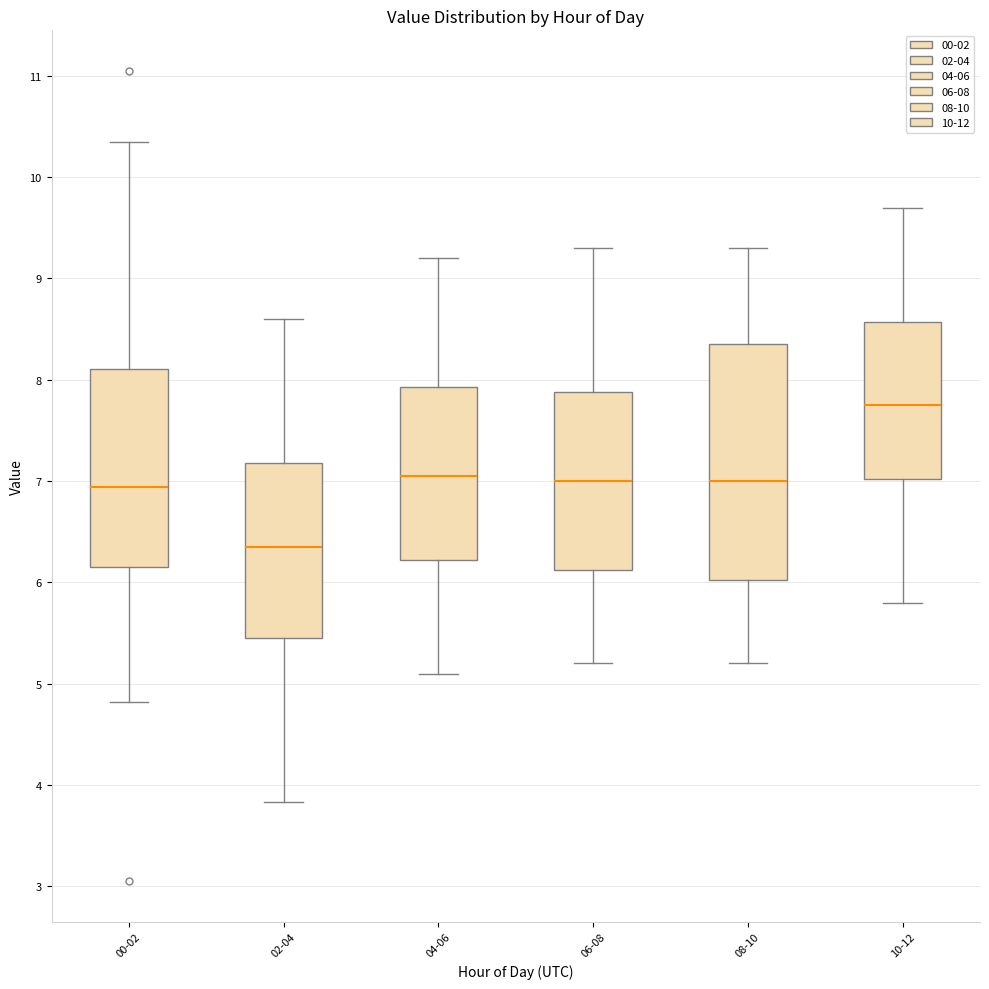

Which box's median line is the highest?

10-12